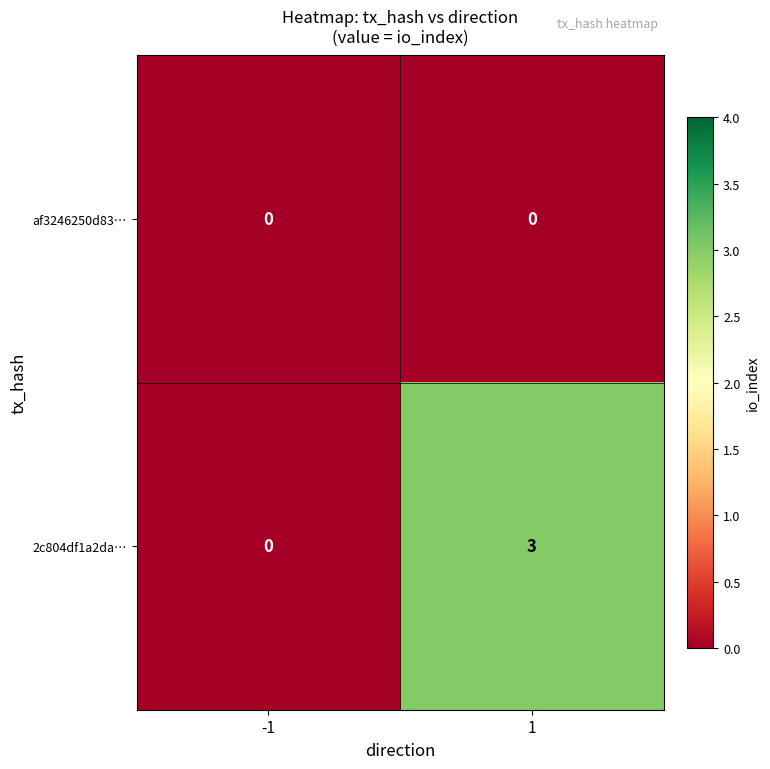

How many data points in 2c804df1a2da… are less than 3?

1